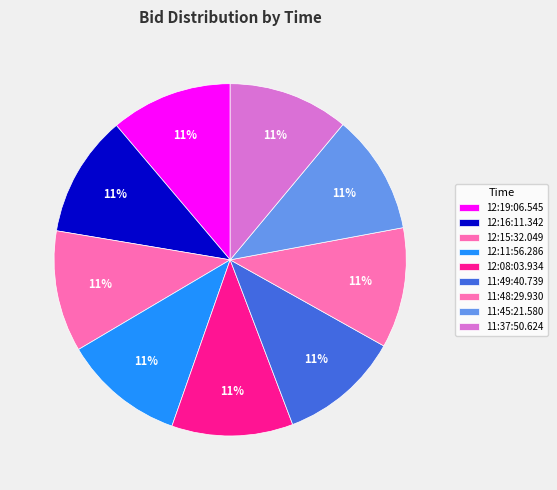

To the nearest percent, what portion does 11:37:50.624 represent?

11%